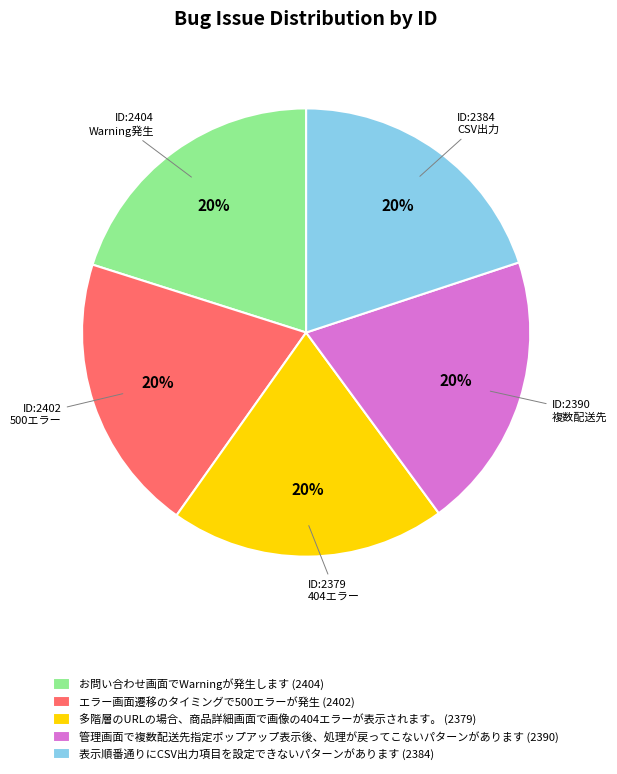

What percentage is the 管理画面で複数配送先指定ポップアップ表示後、処理が戻ってこないパターンがあります (2390) slice, to the nearest percent?

20%